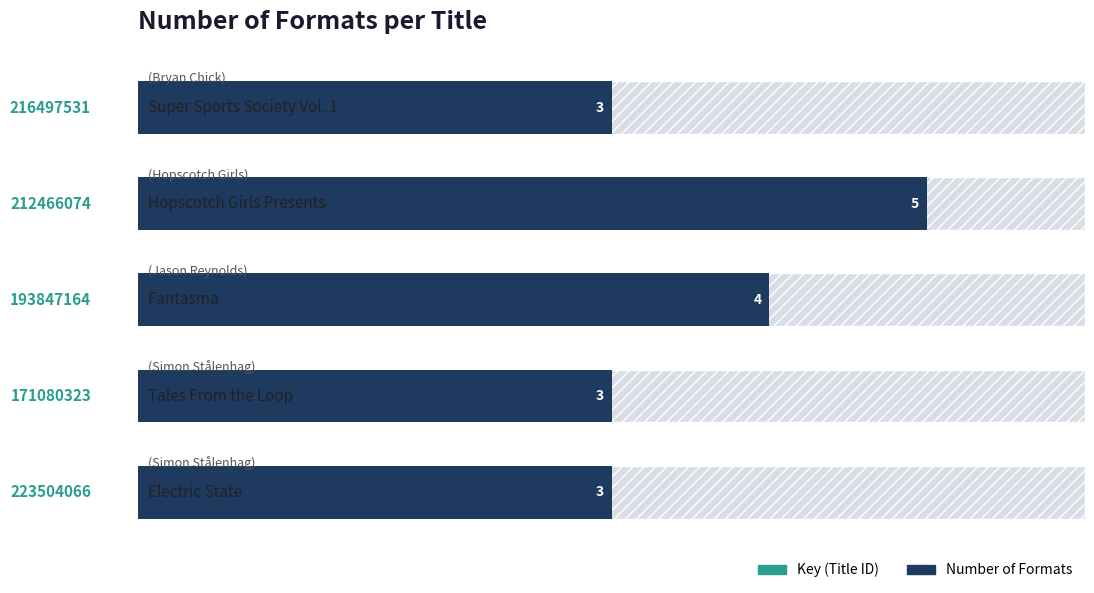

What is the value of the 5th bar from the left?

3